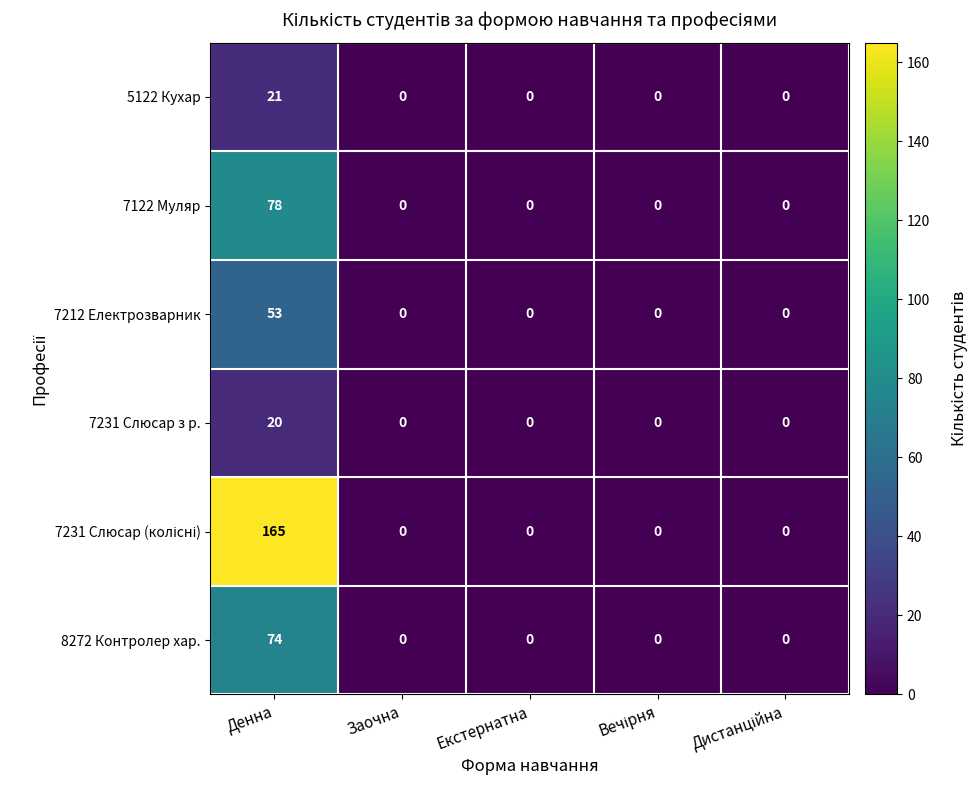

True or false: 7231 Слюсар з р. has a value of 20 at Денна.

True